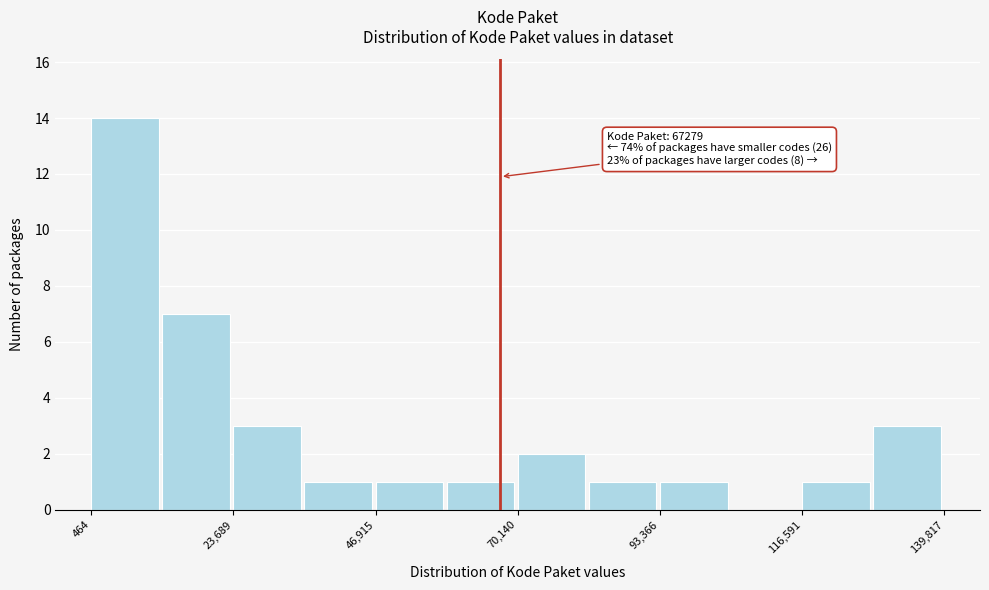

Read against the x-axis, roughly where is the centre of the tallest bar?

5000